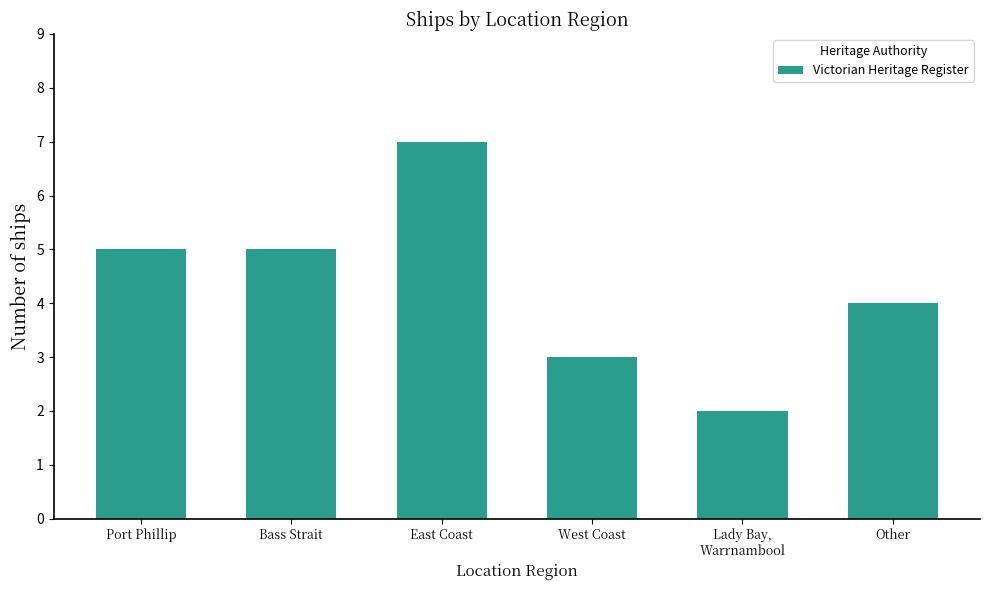

How many data points are less than 5?

3